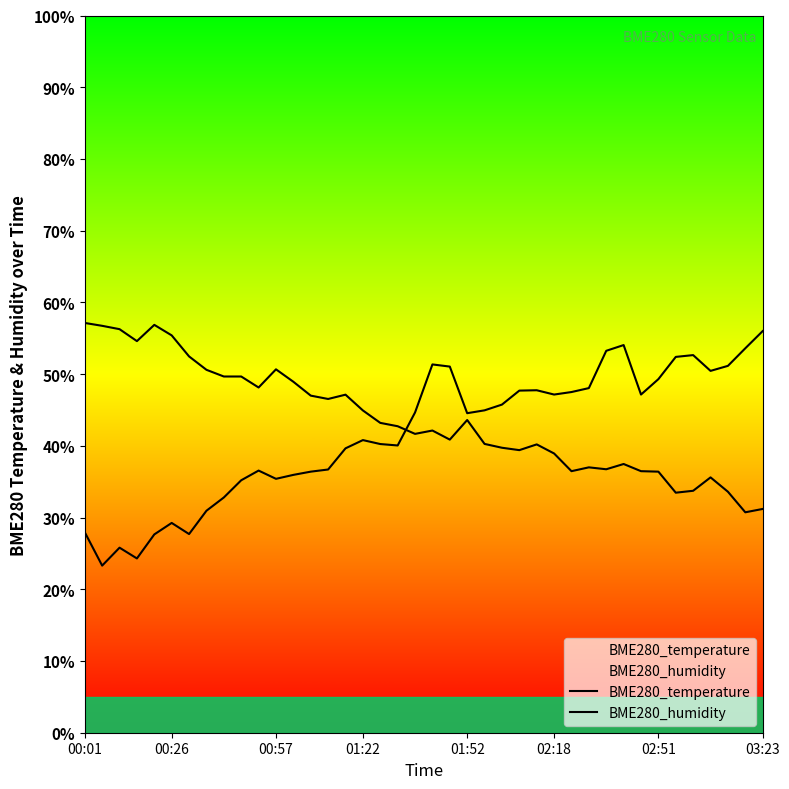

What is the difference between the maximum and second lowest values in the BME280_temperature series?

25.9